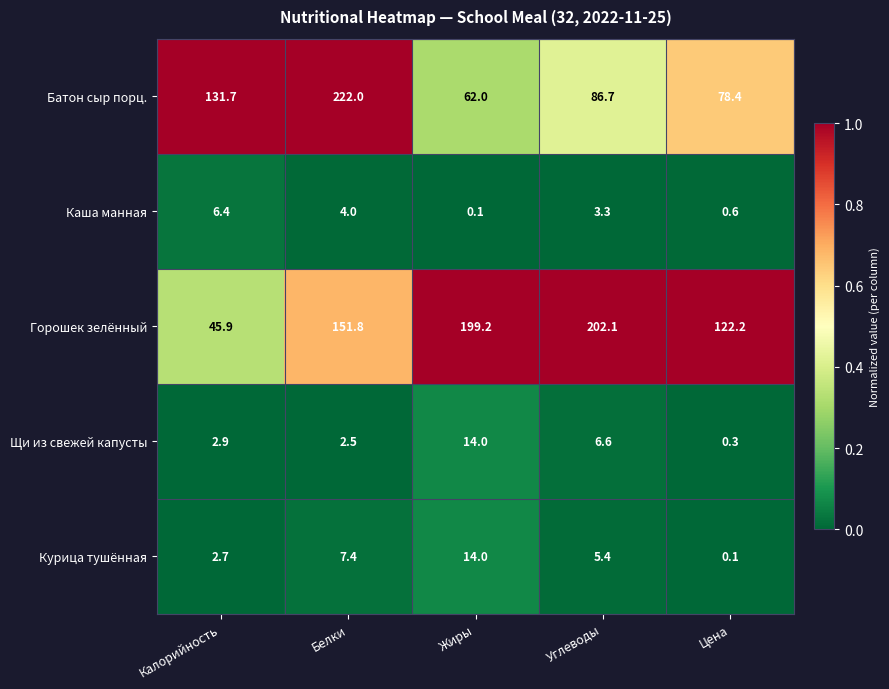

At which category does the chart reach its peak across all series?

Белки